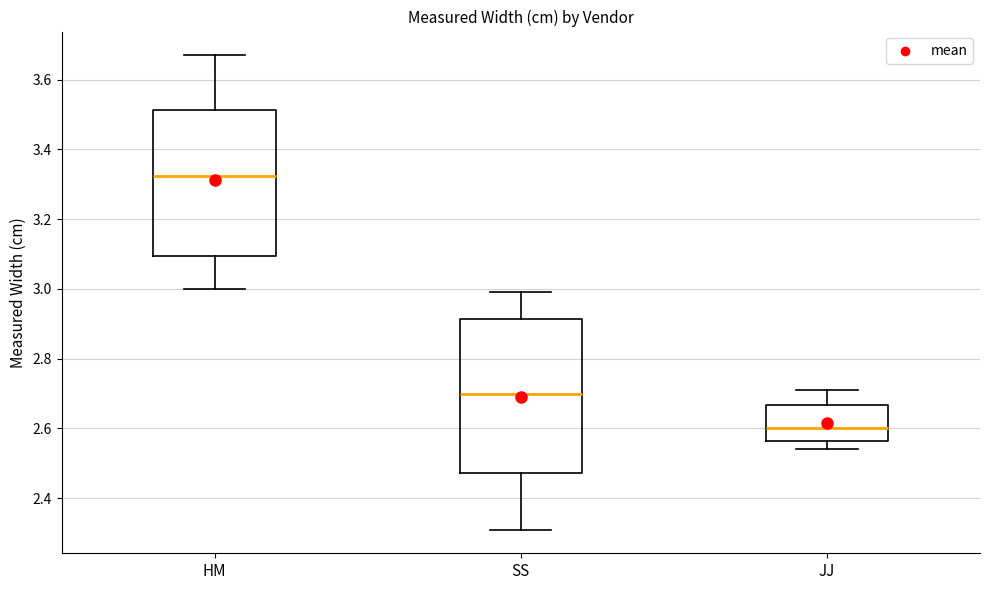

Reading left to right, transcribe this box plot: for each box, give where its median line is, the range the box spans, and where its two whiskers end, as read against the y-axis. The values are not printed on the chart, so give them approximately, as read against the axis.

HM: median 3.32, box 3.10 to 3.52, whiskers 3.00 to 3.68
SS: median 2.70, box 2.48 to 2.92, whiskers 2.32 to 3.00
JJ: median 2.60, box 2.56 to 2.66, whiskers 2.54 to 2.72